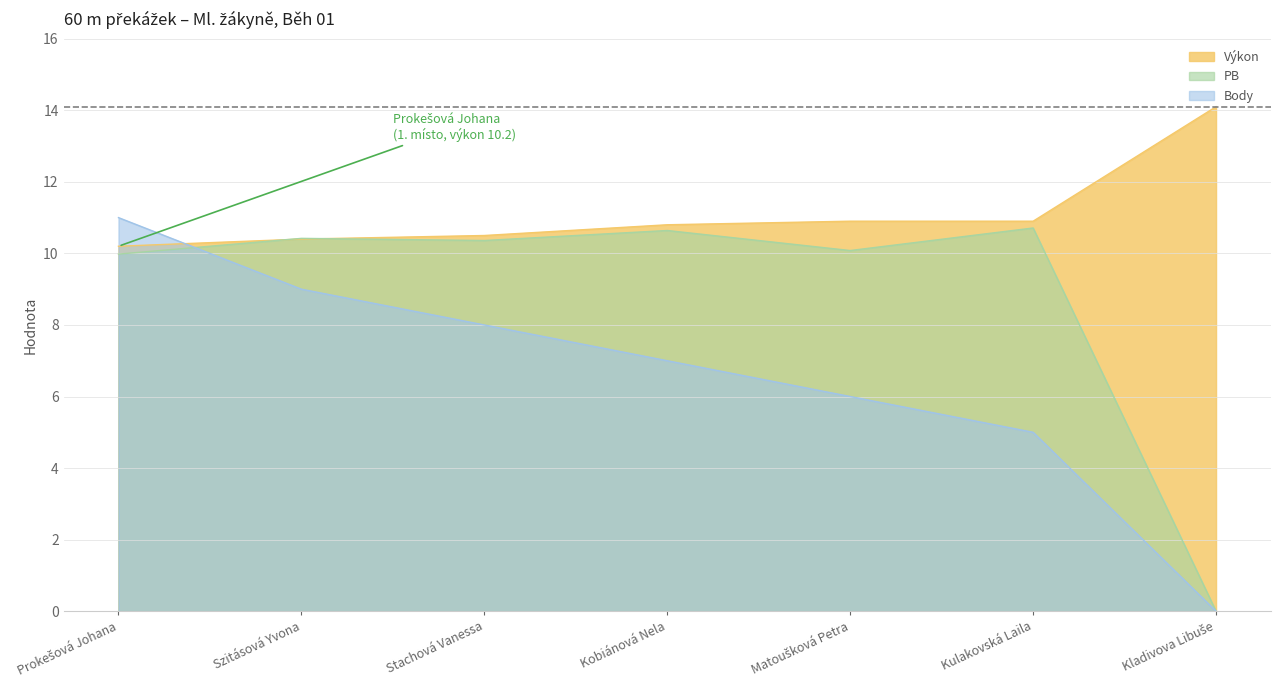

Is the value of Výkon at Kobiánová Nela greater than the value of PB at Prokešová Johana?

Yes